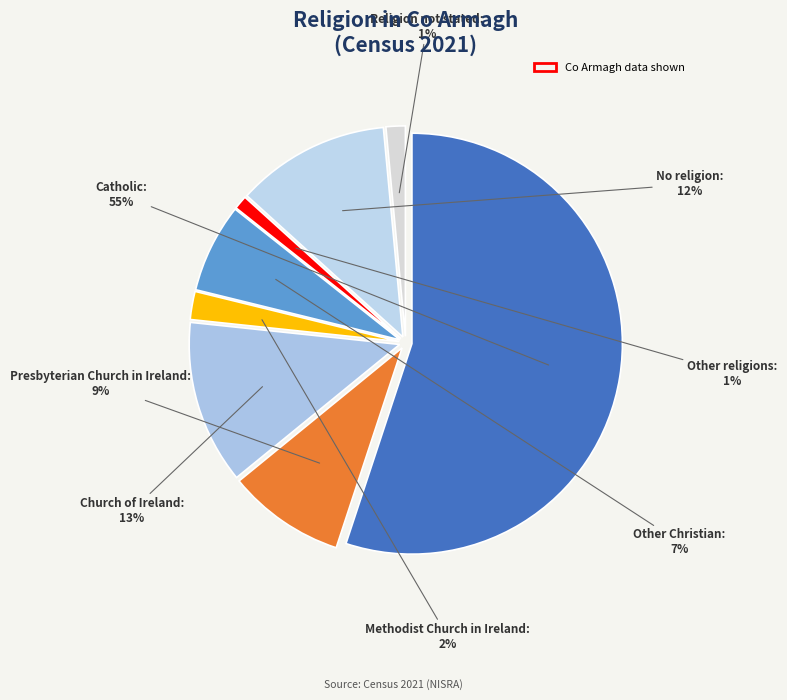

To the nearest percent, what portion does Church of Ireland represent?

13%